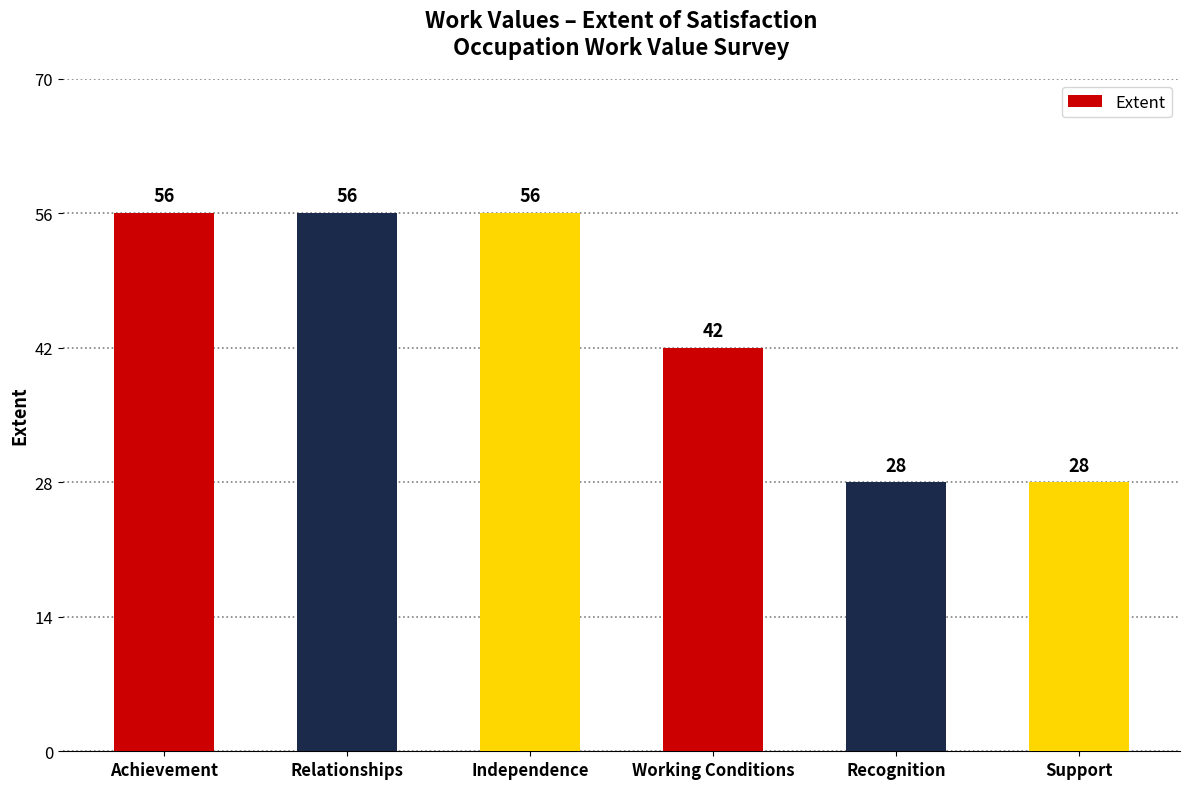

Where is the data nearest to the value 42?

Working Conditions